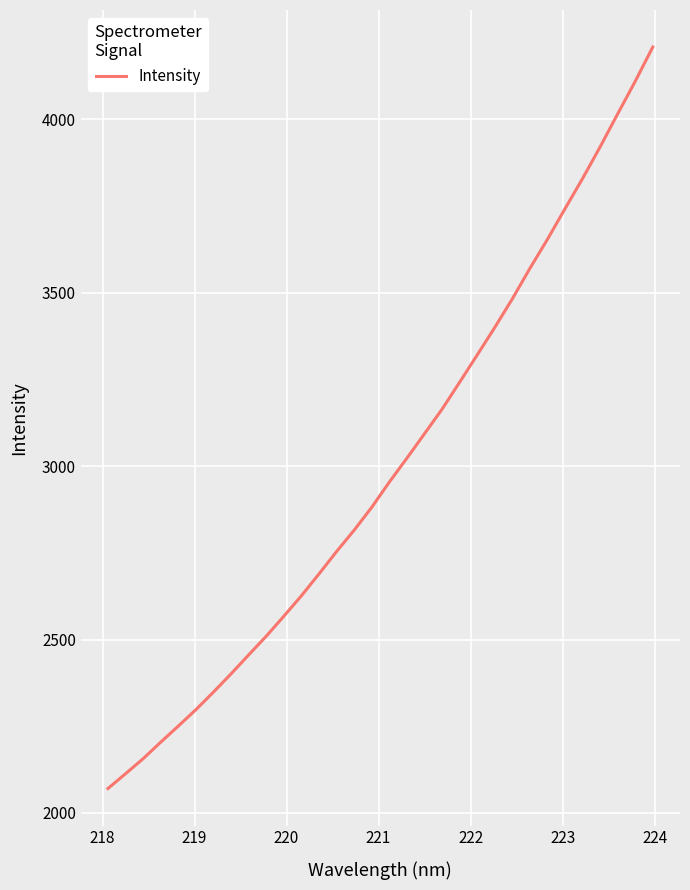

What is the greatest value displayed?

4208.3